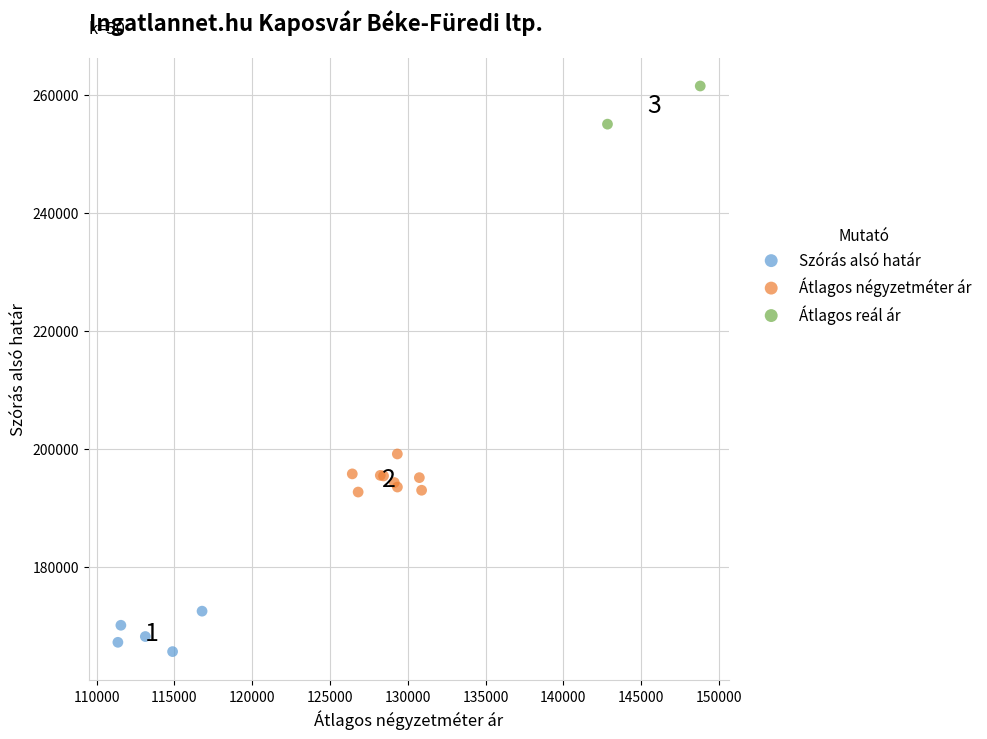

Which series contains the highest Y value?

Átlagos reál ár